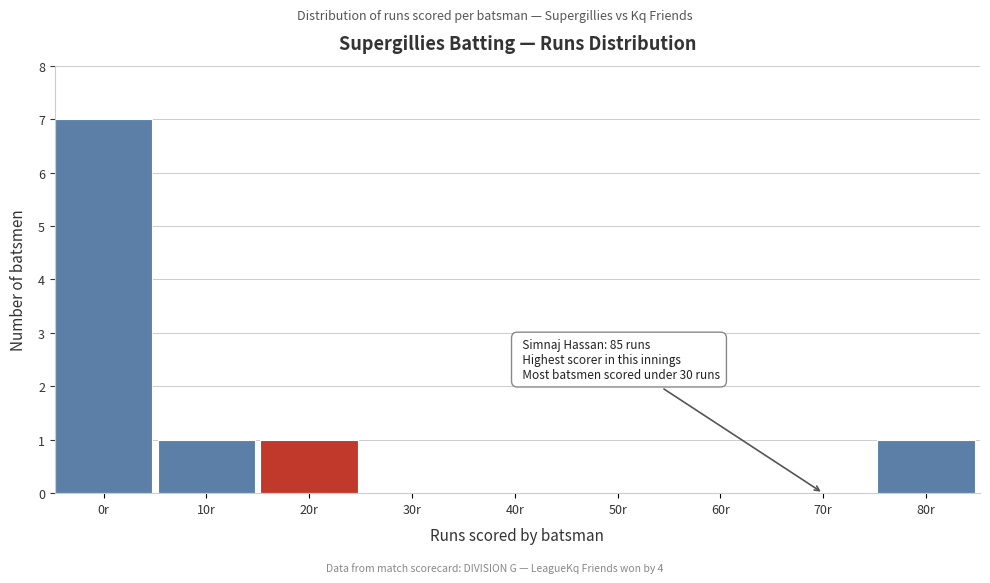

Reading left to right, extract all data points from this chart.

0r=7	10r=1	20r=1	30r=0	40r=0	50r=0	60r=0	70r=0	80r=1